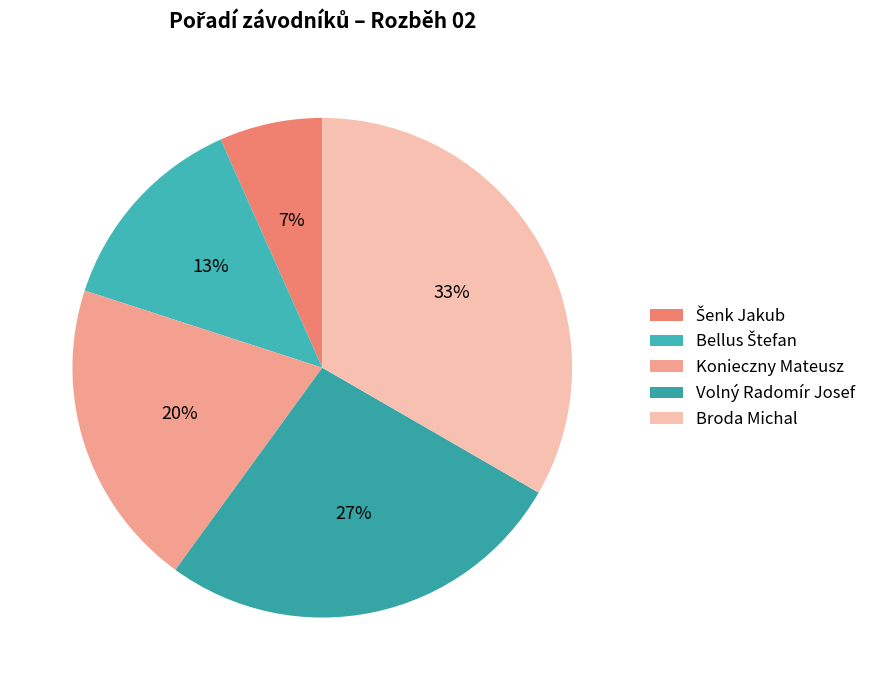

What is the ratio of the value at Broda Michal to the value at Šenk Jakub?

5.0